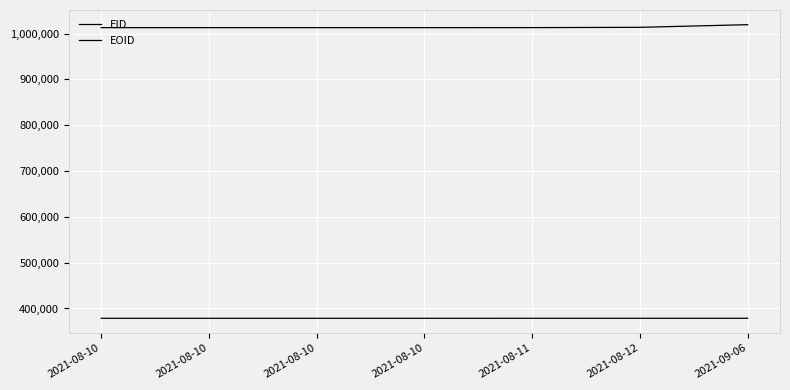

Does the chart display data point markers on the line(s)?

No